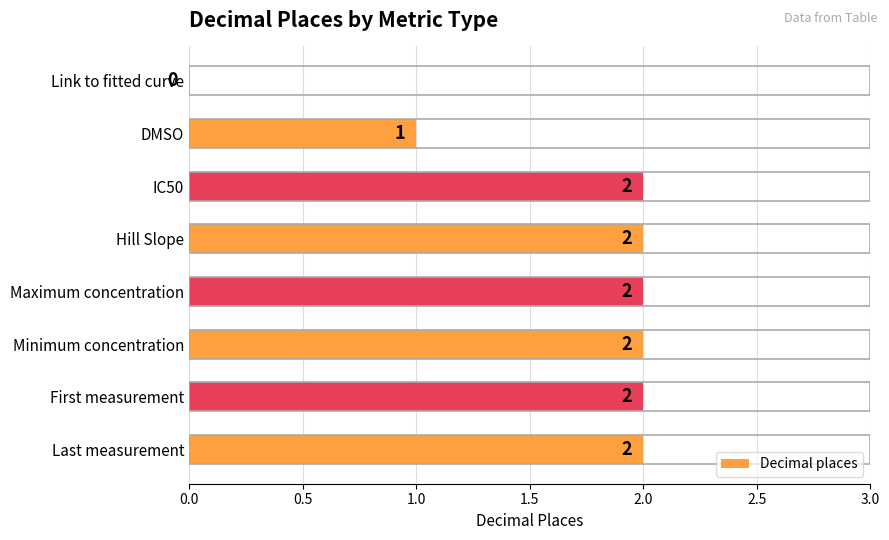

True or false: the data shows 1 at DMSO.

True